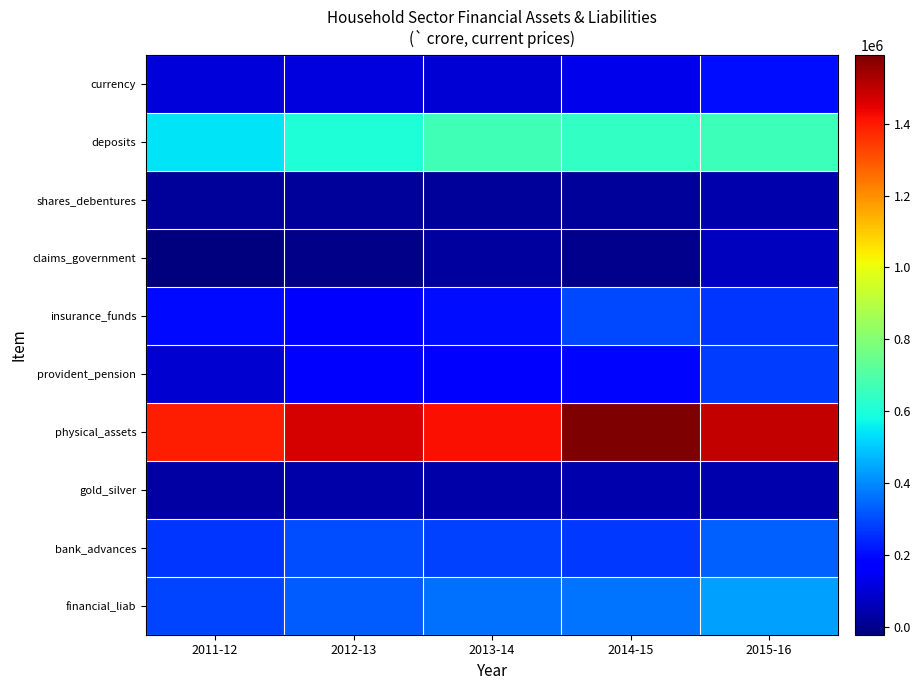

Count the number of categories in the chart.

5